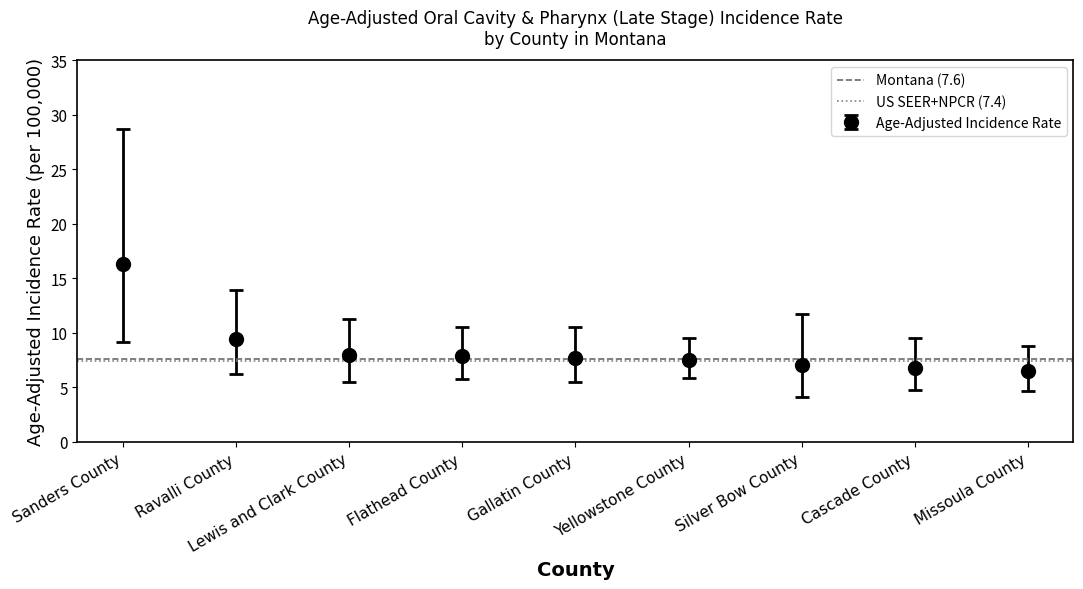

What value does the Age-Adjusted Incidence Rate series have at Sanders County?

16.3